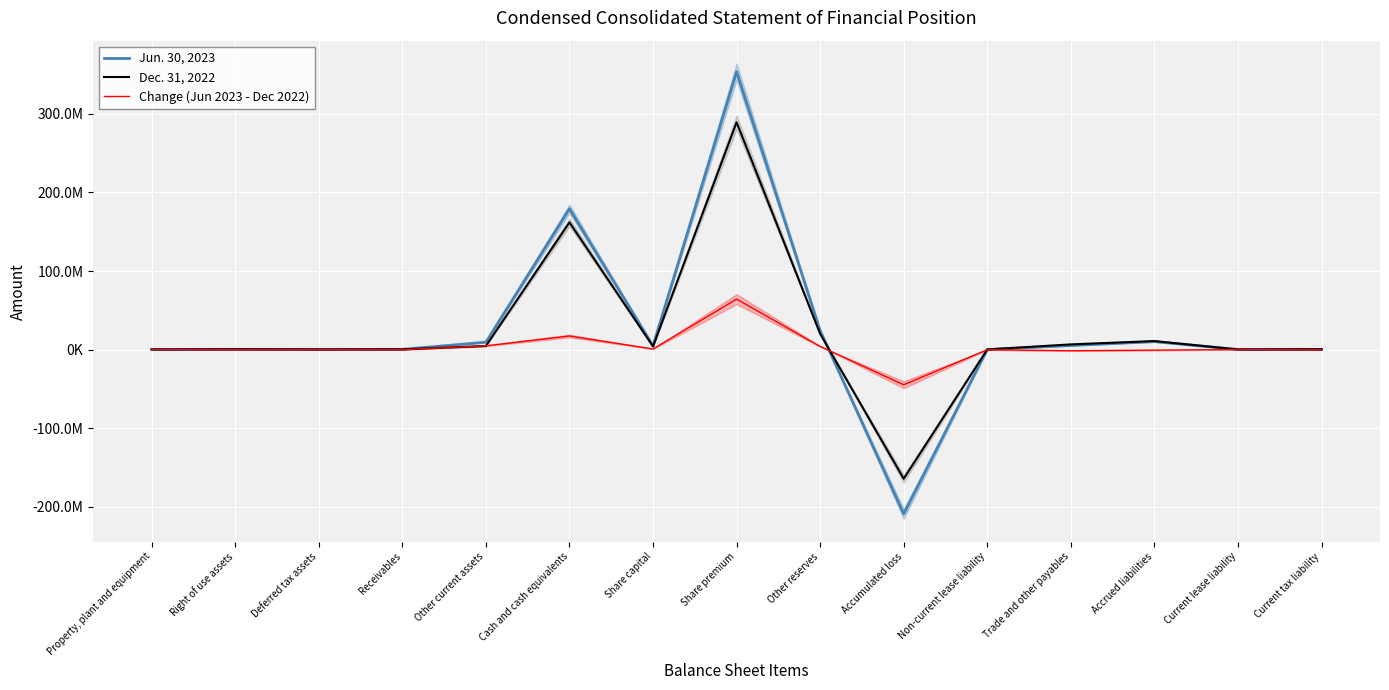

Is the value of Change (Jun 2023 - Dec 2022) at Current tax liability greater than the value of Dec. 31, 2022 at Other current assets?

No